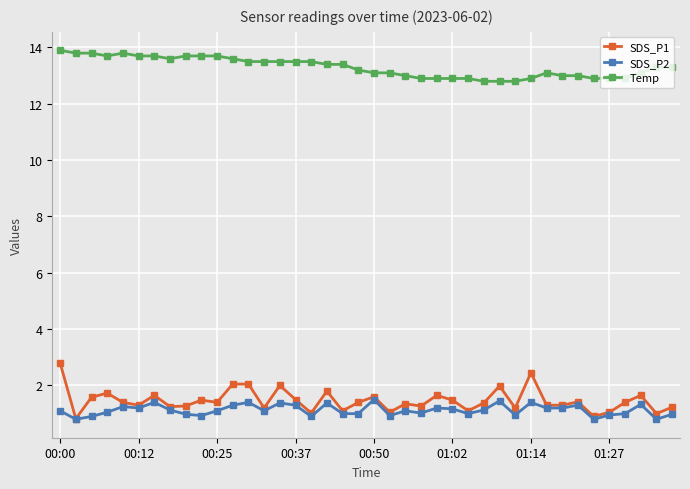

True or false: SDS_P1 has more than 2 interior local peaks.

True